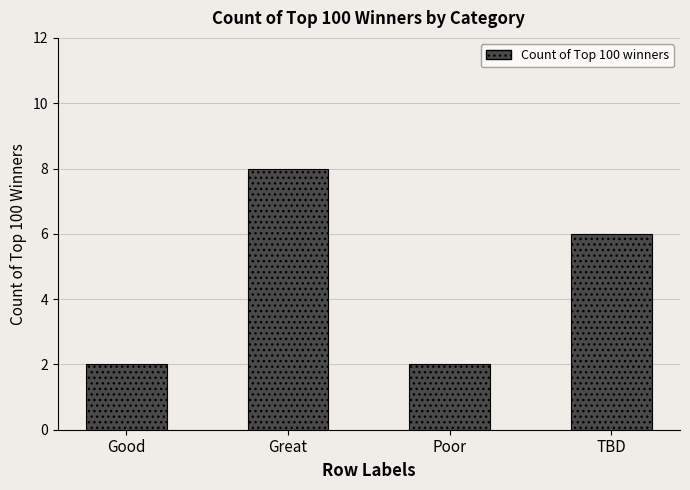

How many bars are there in total?

4